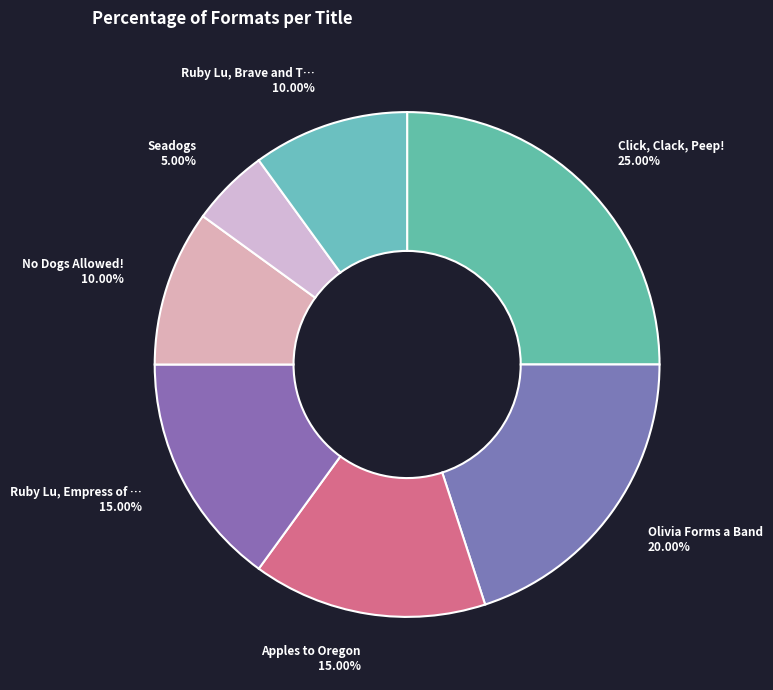

How many segments does this pie chart have?

7